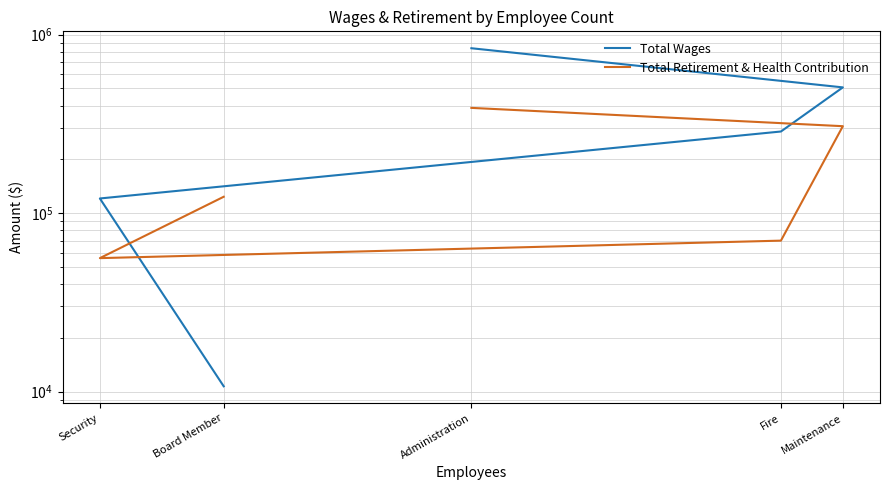

What is the difference between the Total Wages values at Board Member and Fire?

276097